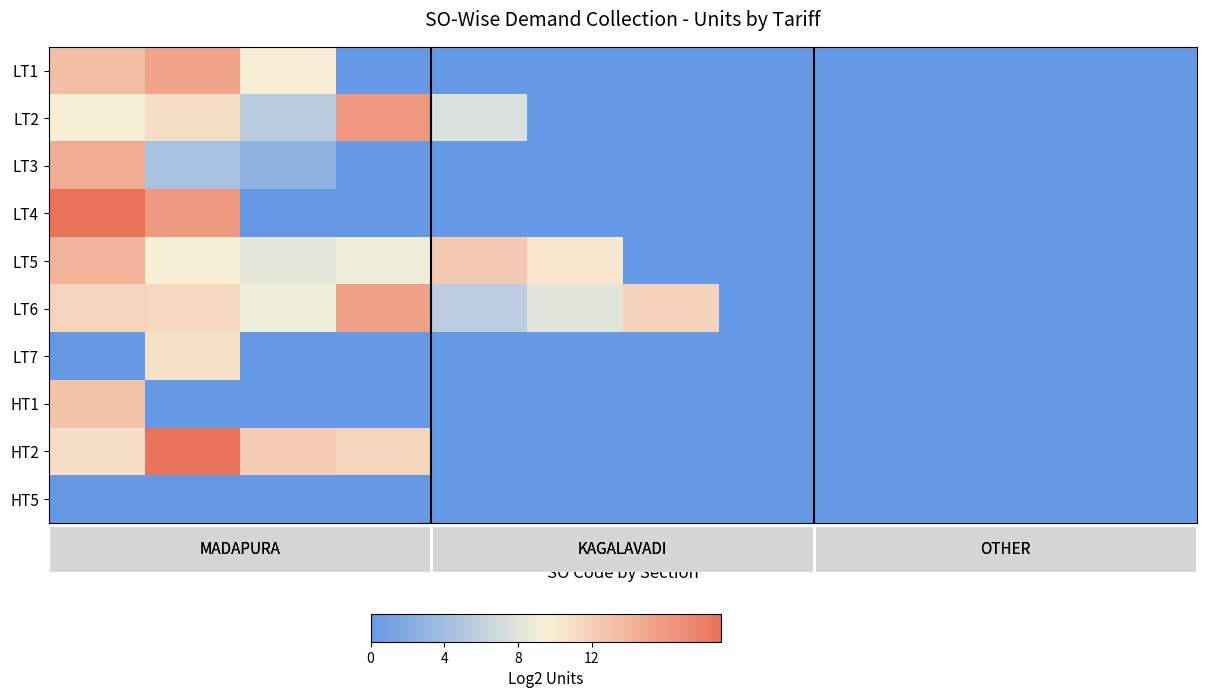

At how many categories does at least one series exceed 15?

3